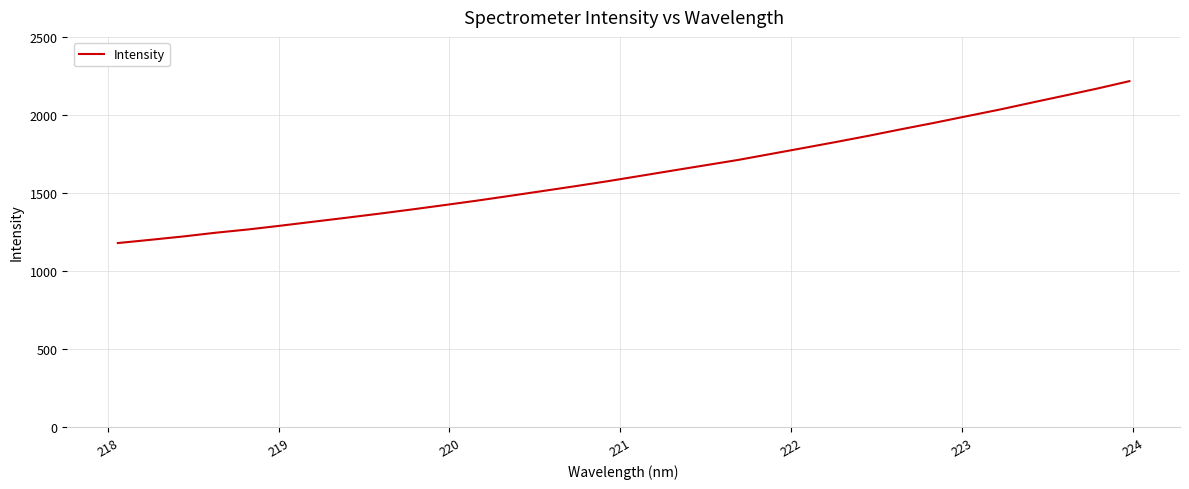

How many values are below 1609?

16